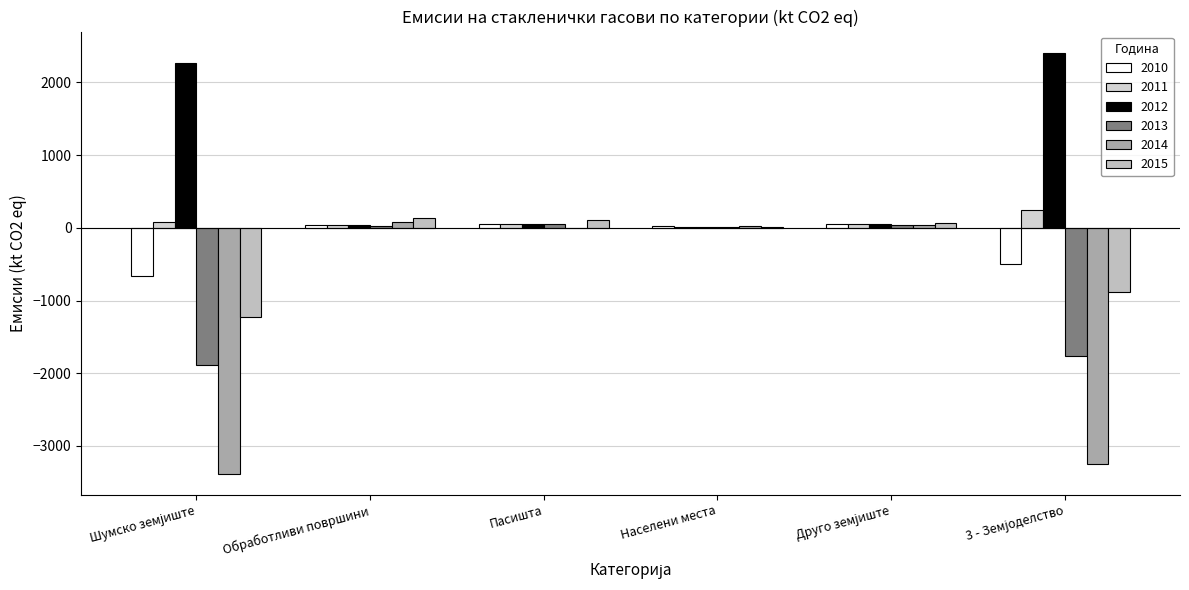

How many distinct data groups are displayed?

6